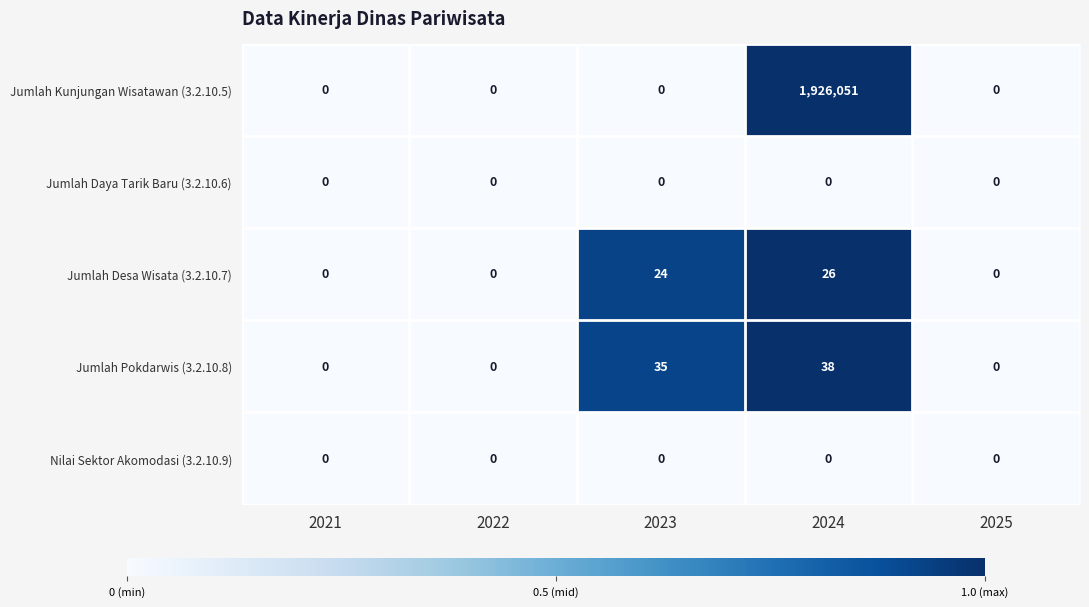

What is the spread (max minus min) of values at 2024?

1926051